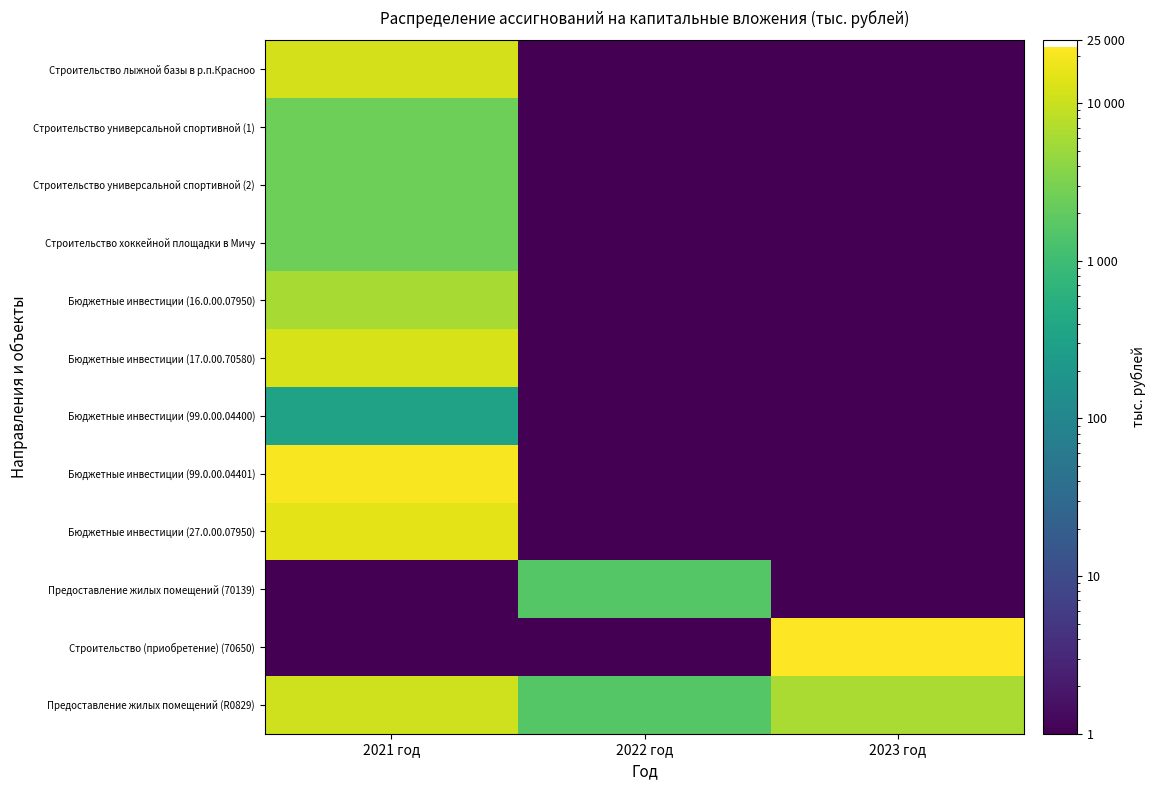

How many data points does each series have?

3